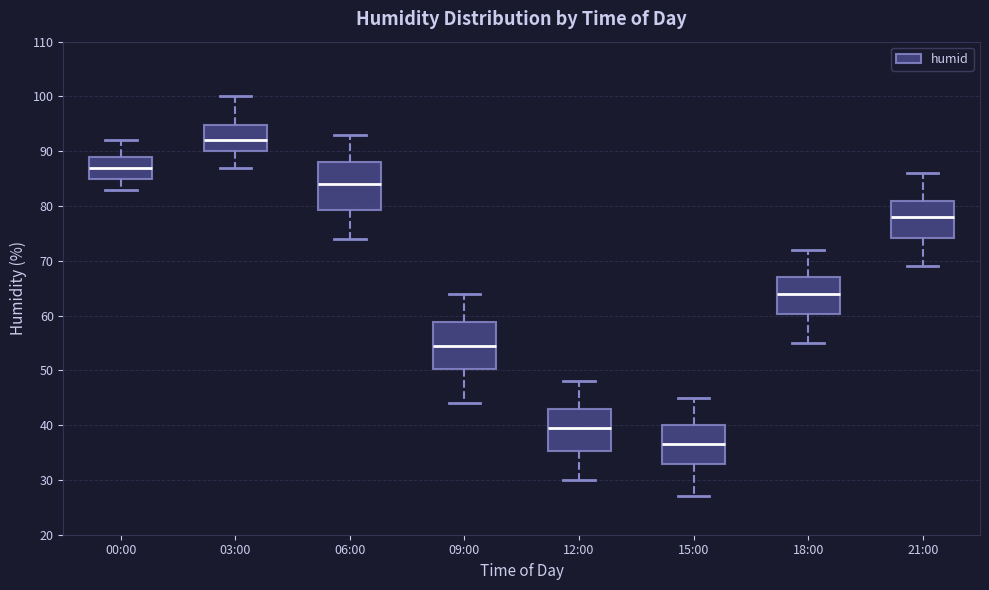

Which box's median line is the lowest?

15:00